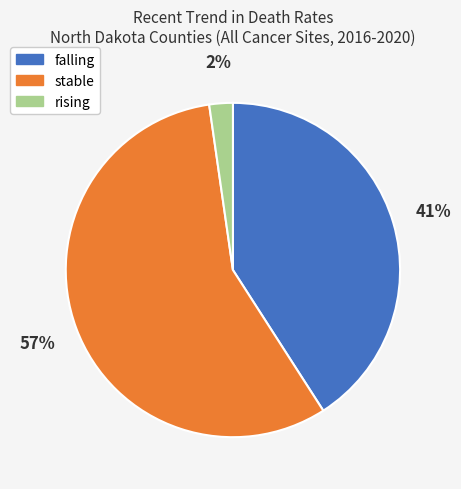

To the nearest percent, what portion does rising represent?

2%